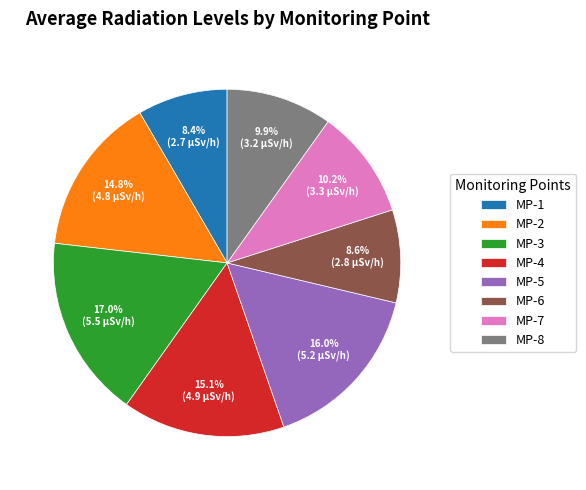

Is MP-3 the majority of the pie?

No